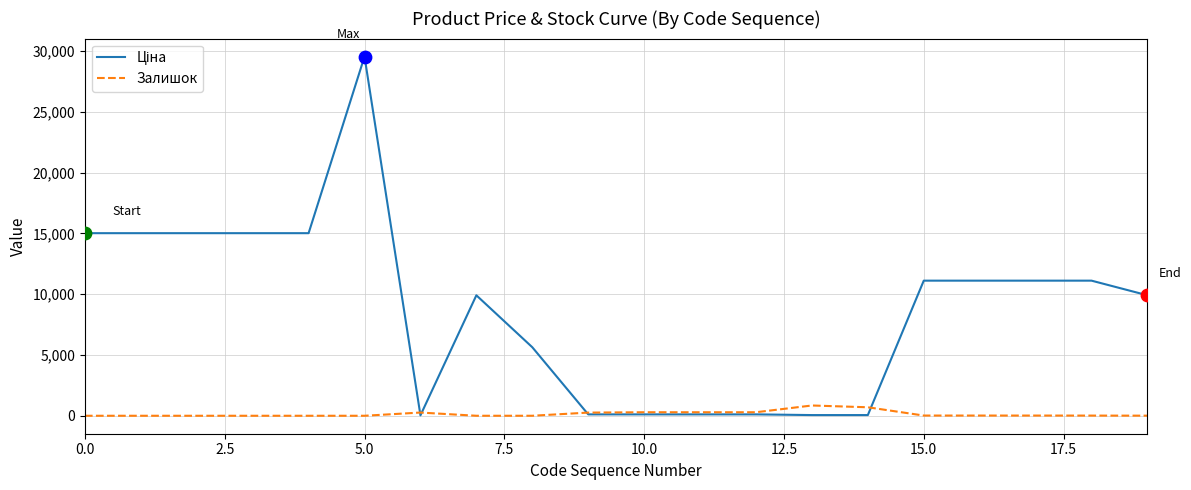

At which category is the sum across all series the highest?

5.0